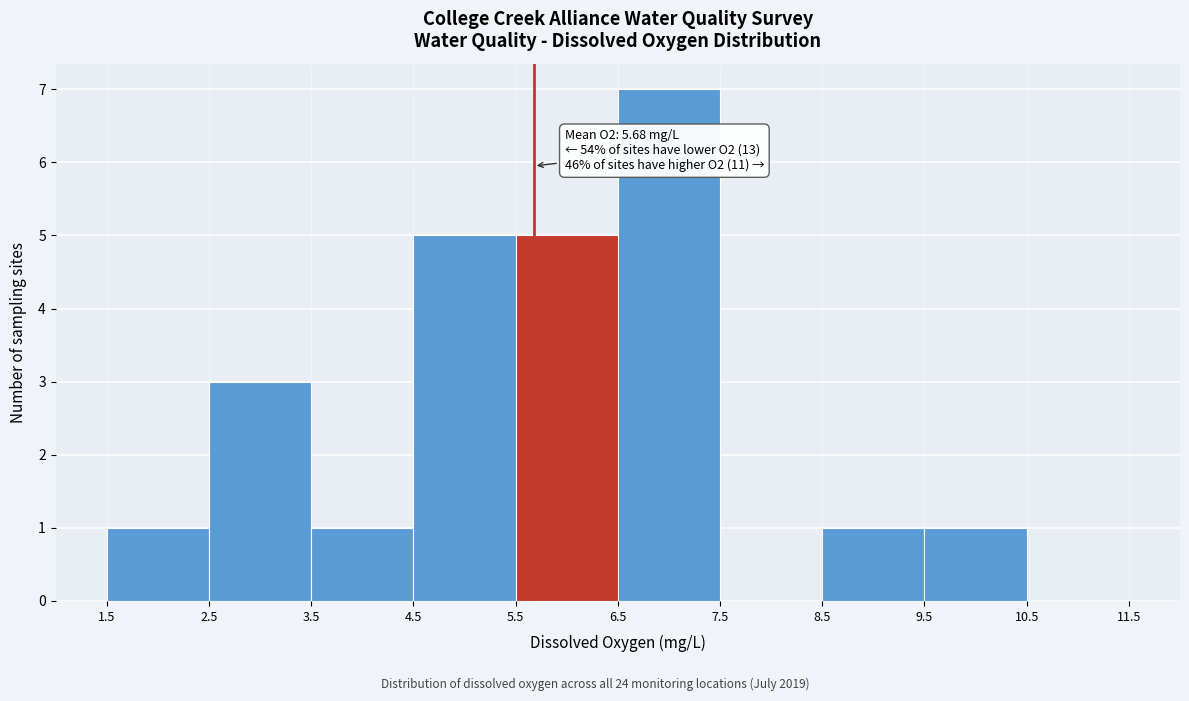

Over which range of the x-axis is the bar tallest?

6.5 to 7.5